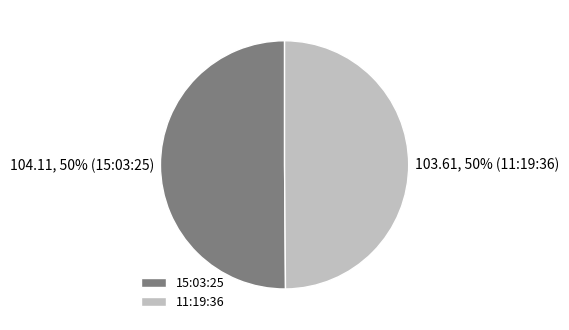

To the nearest percent, what is the combined percentage of 15:03:25 and 11:19:36?

100%